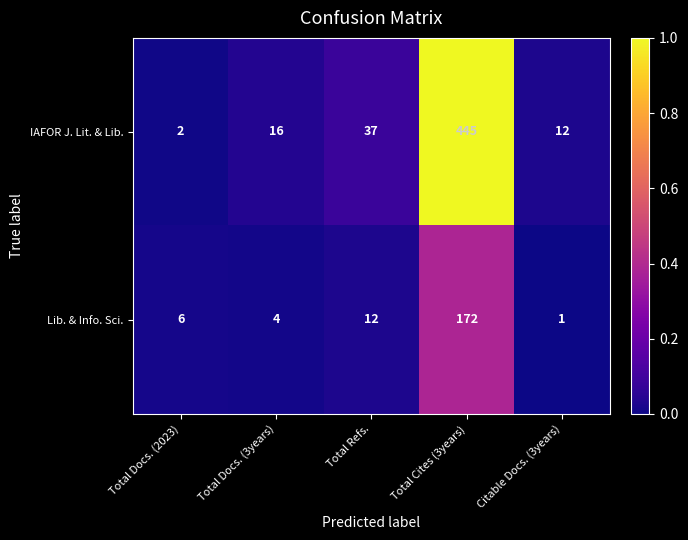

Rank the series by their average value, from lowest to highest.

Lib. & Info. Sci., IAFOR J. Lit. & Lib.